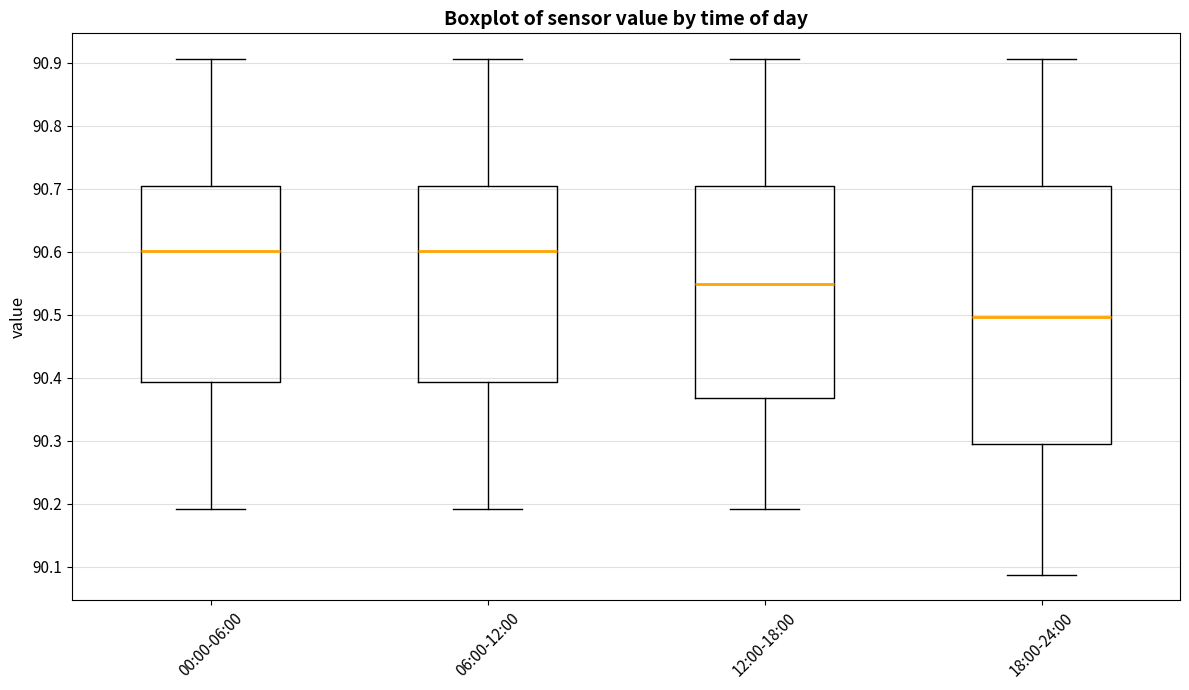

Reading left to right, transcribe this box plot: for each box, give where its median line is, the range the box spans, and where its two whiskers end, as read against the y-axis. The values are not printed on the chart, so give them approximately, as read against the axis.

00:00-06:00: median 90.60, box 90.39 to 90.70, whiskers 90.19 to 90.91
06:00-12:00: median 90.60, box 90.39 to 90.70, whiskers 90.19 to 90.91
12:00-18:00: median 90.55, box 90.37 to 90.70, whiskers 90.19 to 90.91
18:00-24:00: median 90.50, box 90.30 to 90.70, whiskers 90.09 to 90.91